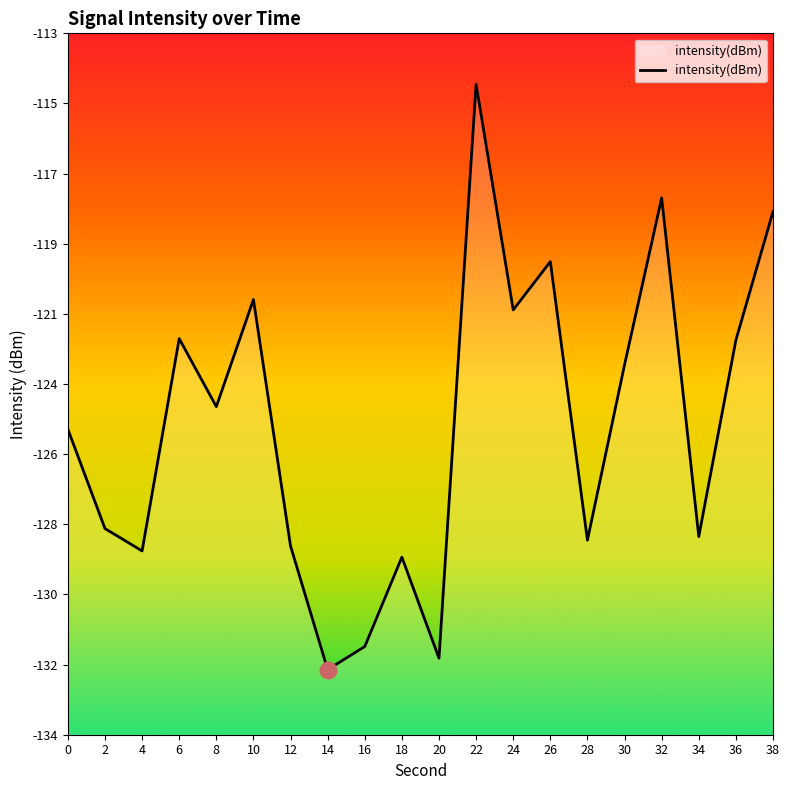

What is the approximate value at 6?

-122.1